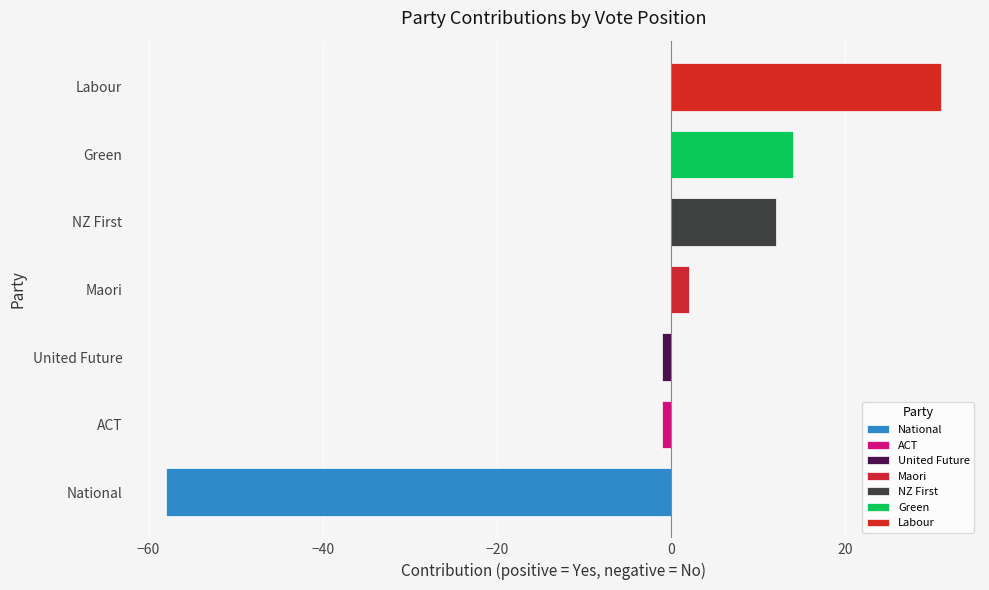

What value does the data have at Green, to the nearest 5?

15